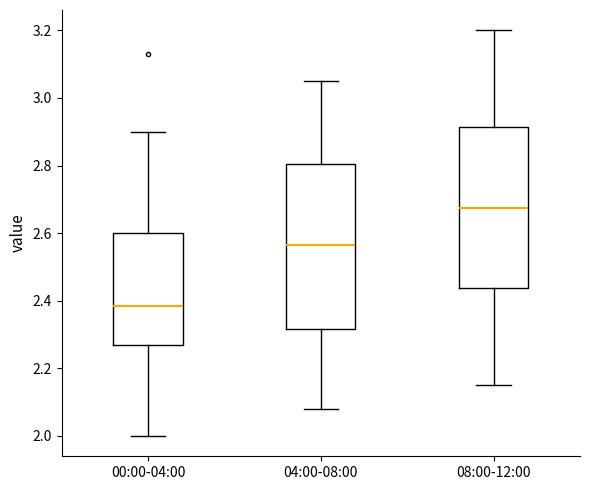

Reading left to right, transcribe this box plot: for each box, give where its median line is, the range the box spans, and where its two whiskers end, as read against the y-axis. The values are not printed on the chart, so give them approximately, as read against the axis.

00:00-04:00: median 2.38, box 2.28 to 2.60, whiskers 2.00 to 2.90
04:00-08:00: median 2.56, box 2.32 to 2.80, whiskers 2.08 to 3.06
08:00-12:00: median 2.68, box 2.44 to 2.92, whiskers 2.16 to 3.20